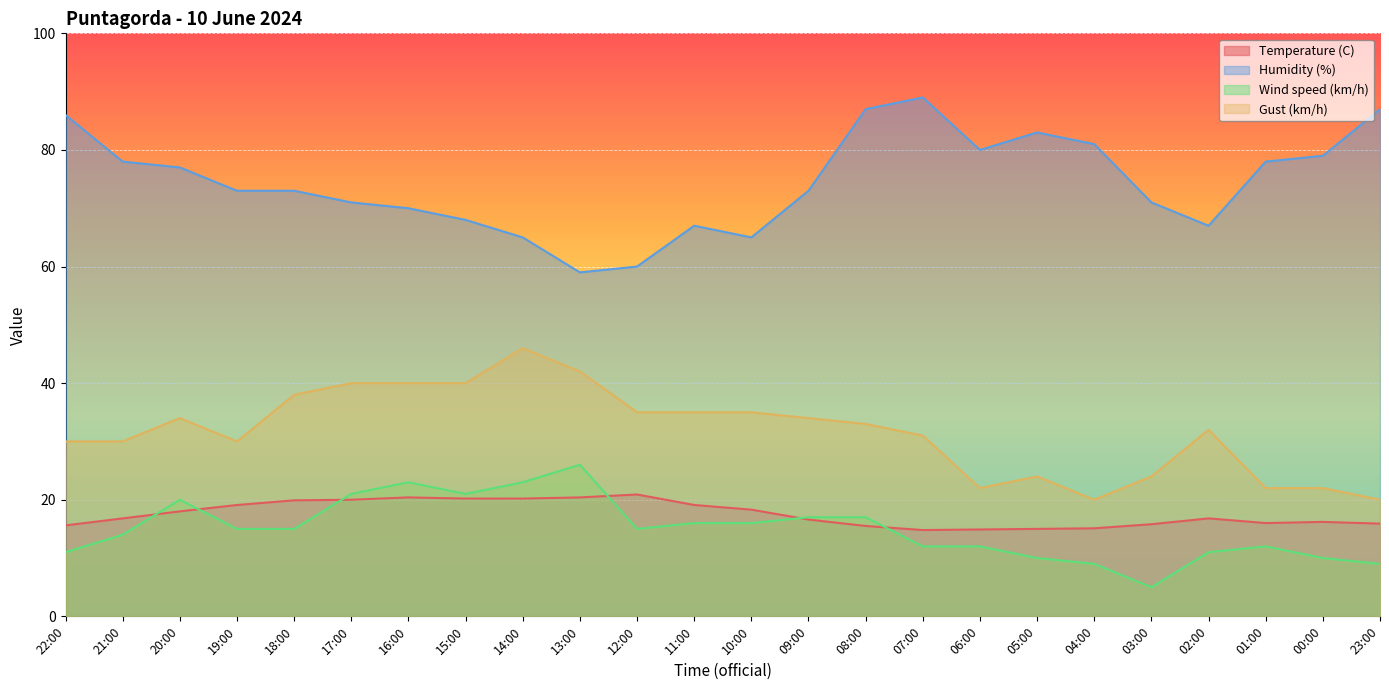

True or false: Humidity (%) and Wind speed (km/h) intersect in this chart.

False